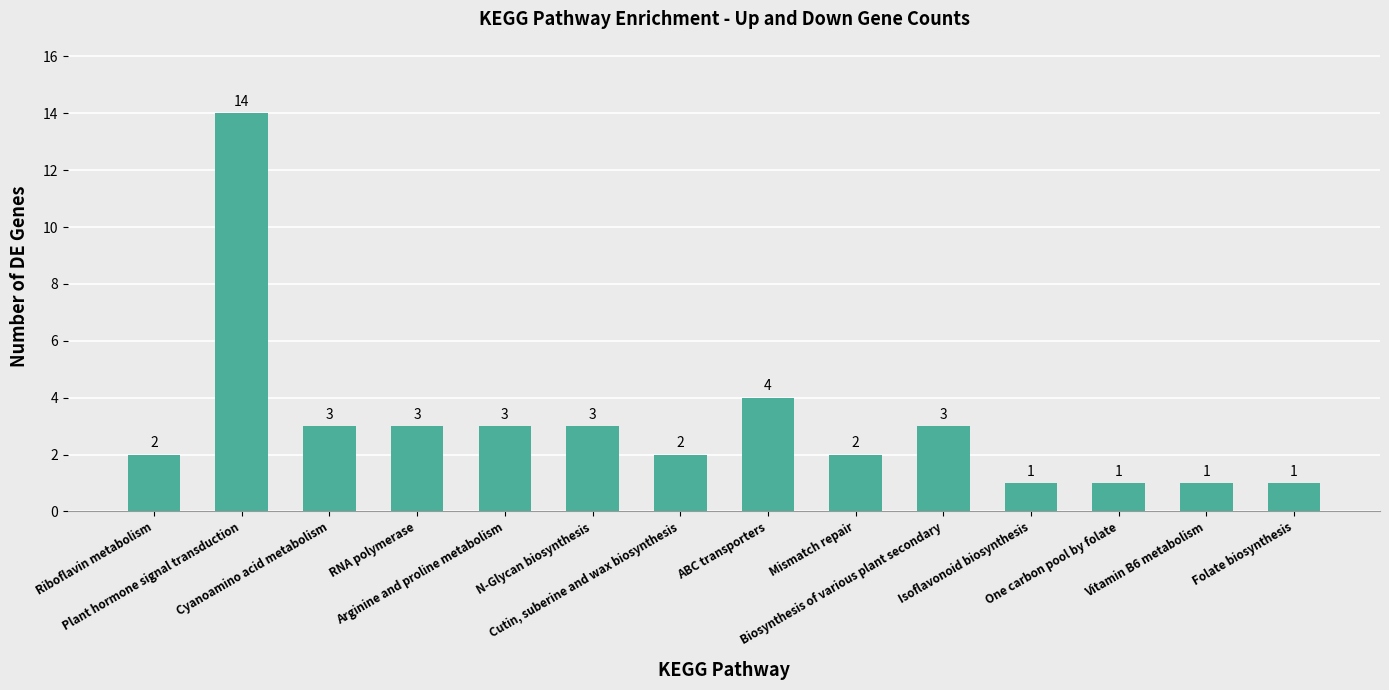

What is the label of the 8th bar from the right?

Cutin, suberine and wax biosynthesis